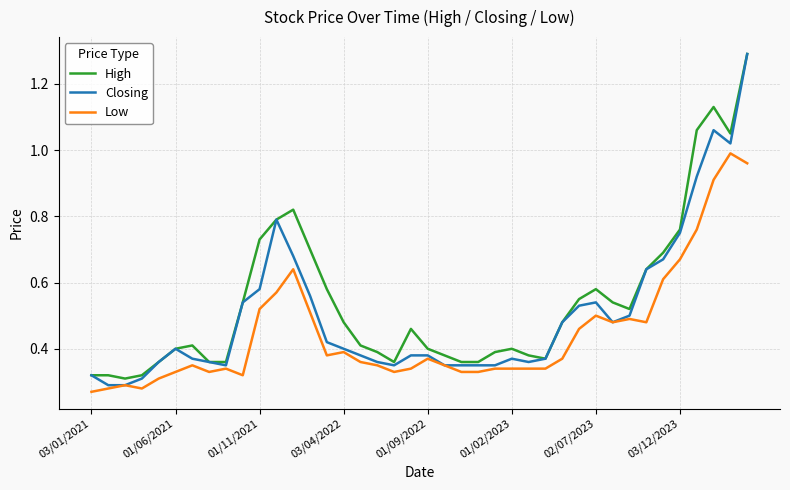

Which series has the largest range (max minus min)?

Closing